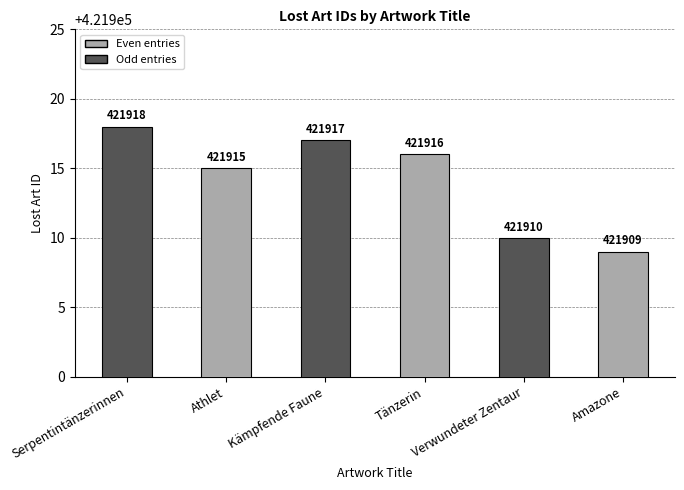

Count the number of data series in this chart.

1